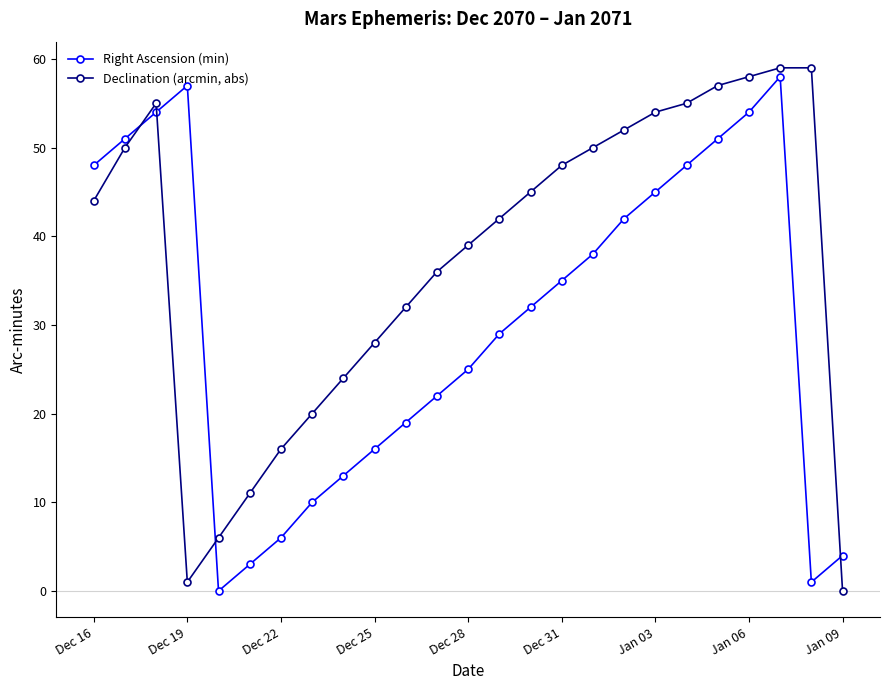

How many positive values does the Declination (arcmin, abs) series have?

24